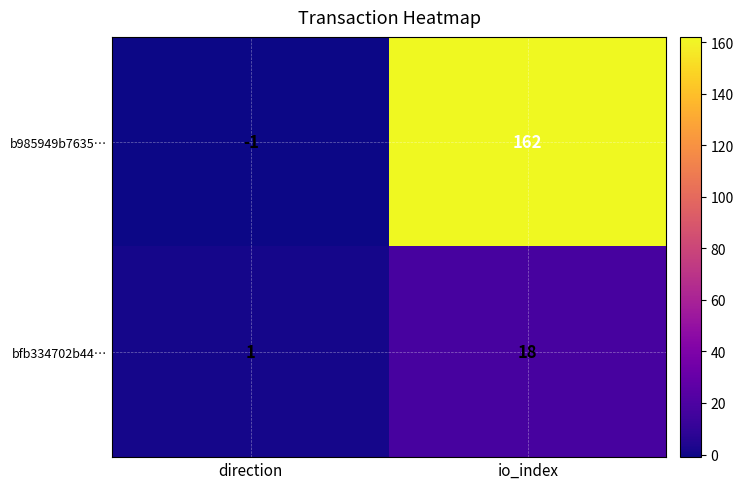

Which series has the widest spread of values?

b985949b7635…